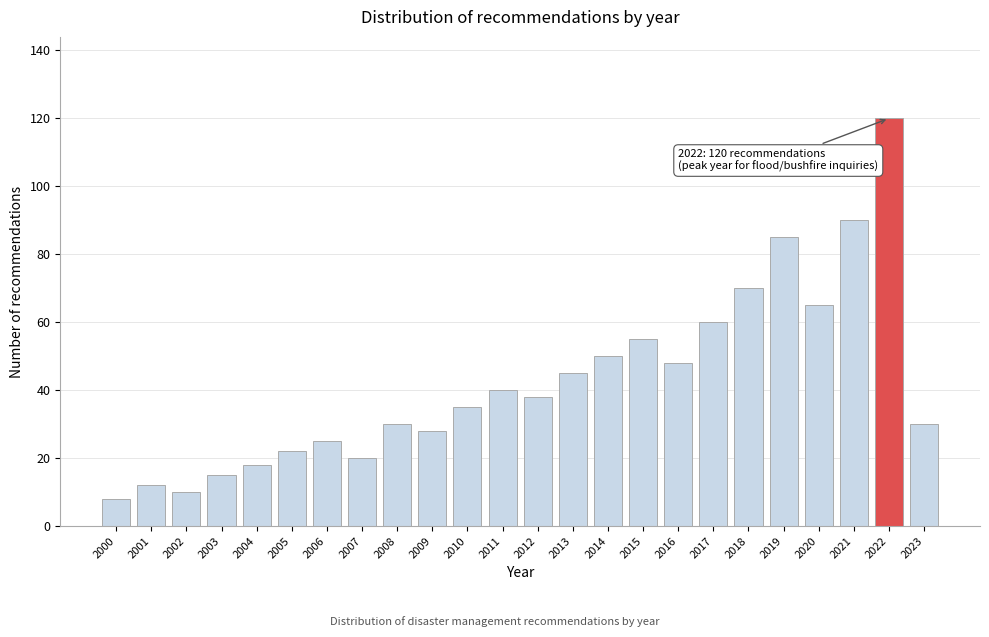

Reading left to right, transcribe all the data shown in this chart.

2000=8	2001=12	2002=10	2003=15	2004=18	2005=22	2006=25	2007=20	2008=30	2009=28	2010=35	2011=40	2012=38	2013=45	2014=50	2015=55	2016=48	2017=60	2018=70	2019=85	2020=65	2021=90	2022=120	2023=30